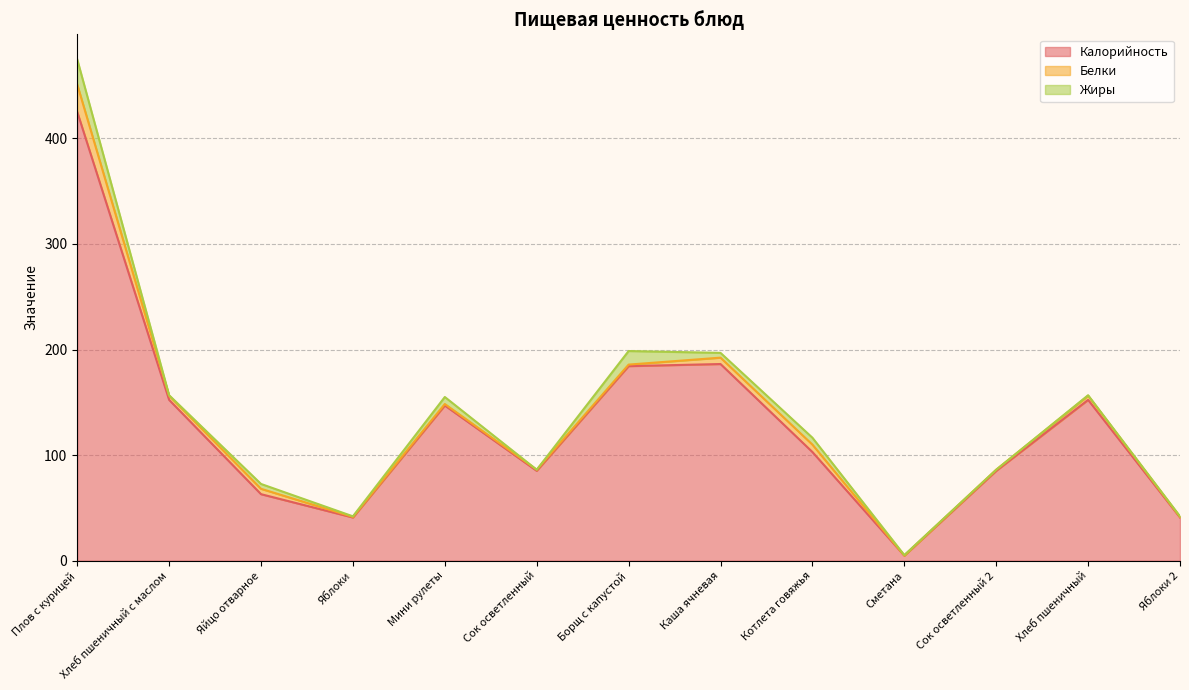

True or false: Калорийность and Жиры cross at least once.

False